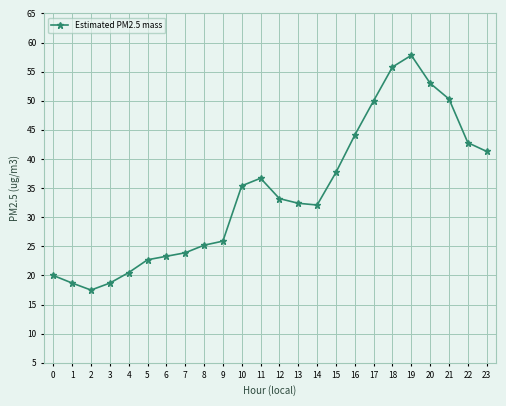

What is the difference between the maximum and minimum values?

40.3